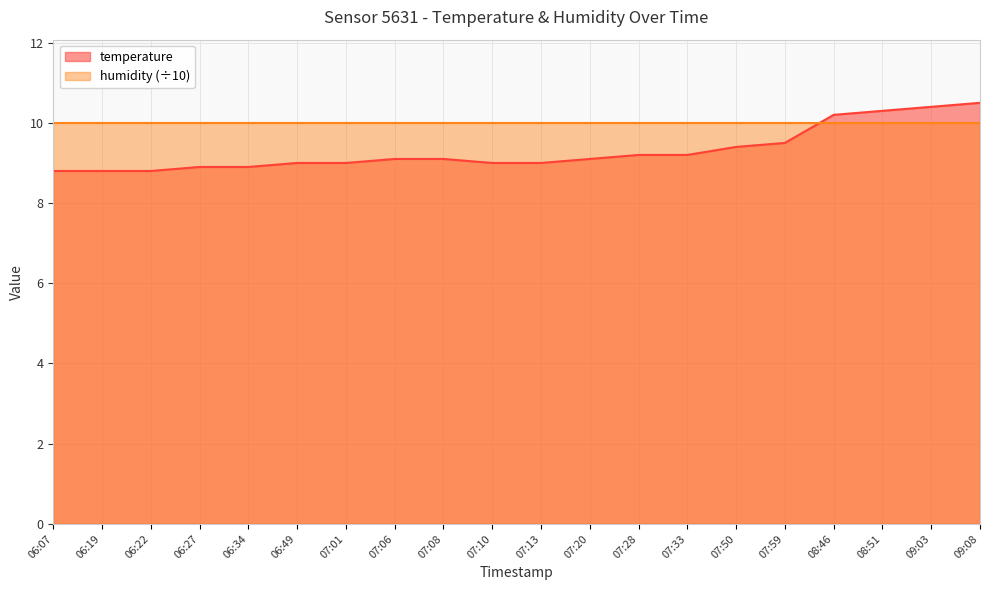

Is it true that the value at 07:33 is 9.2?

True